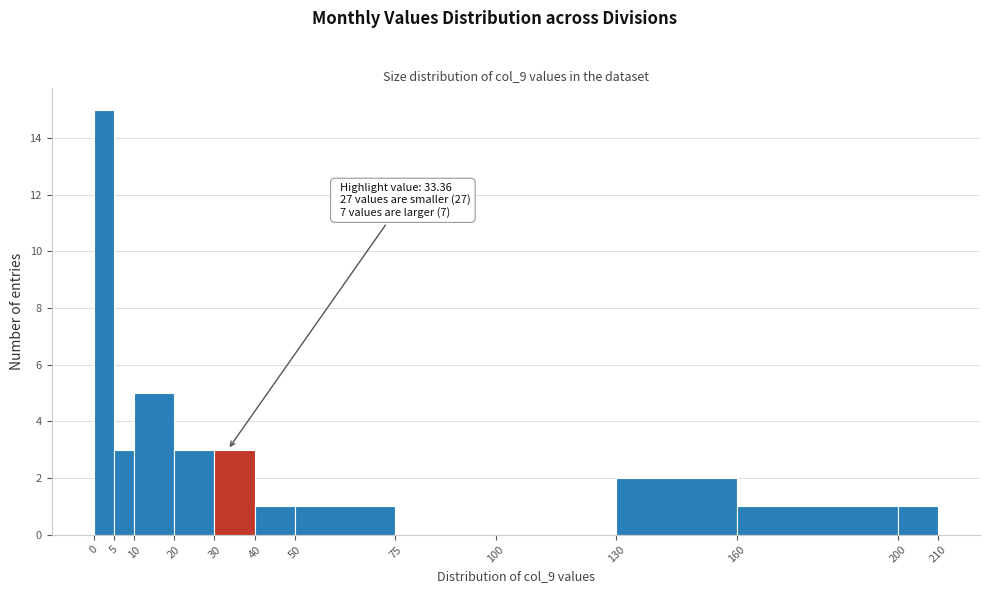

Over which range of the x-axis is the bar tallest?

0 to 5